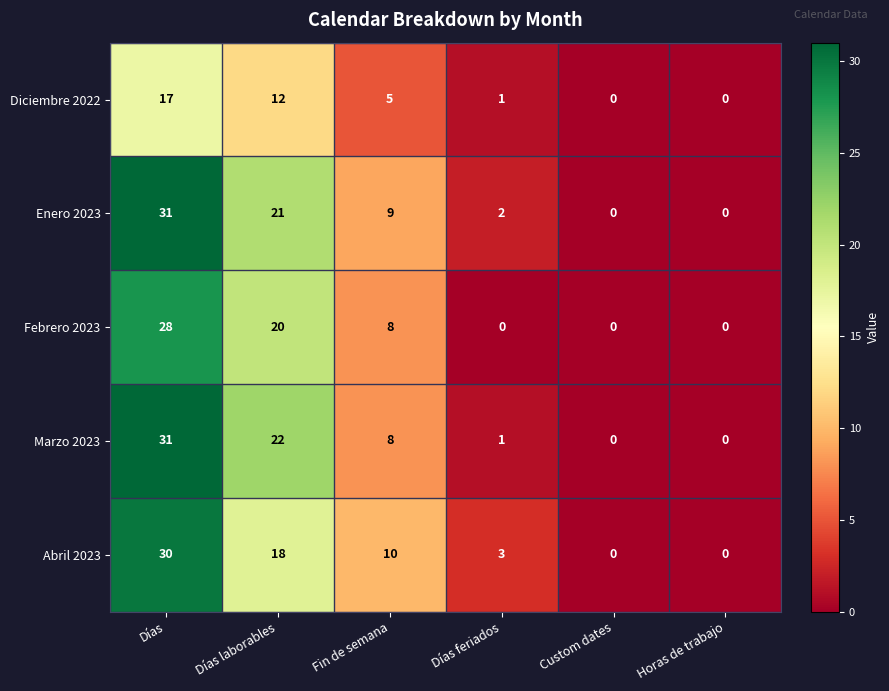

What is the sum of all Diciembre 2022 values?

35